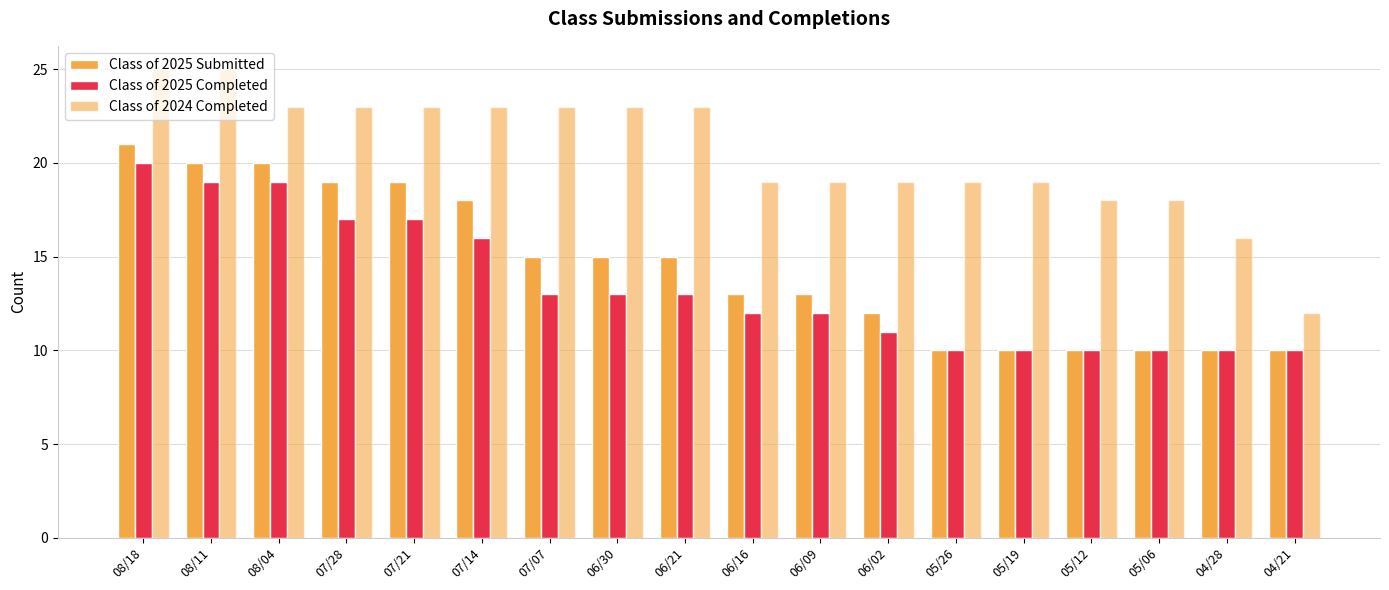

At 06/16, list the series in order from largest to smallest.

Class of 2024 Completed, Class of 2025 Submitted, Class of 2025 Completed